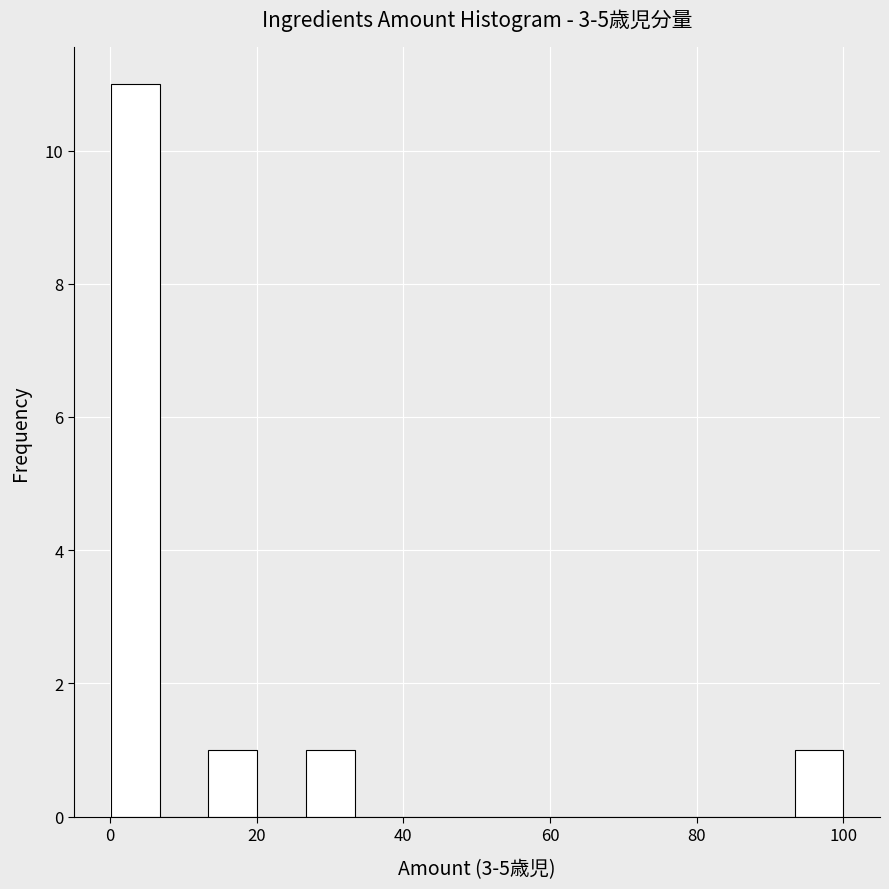

Read against the x-axis, roughly where is the centre of the tallest bar?

4